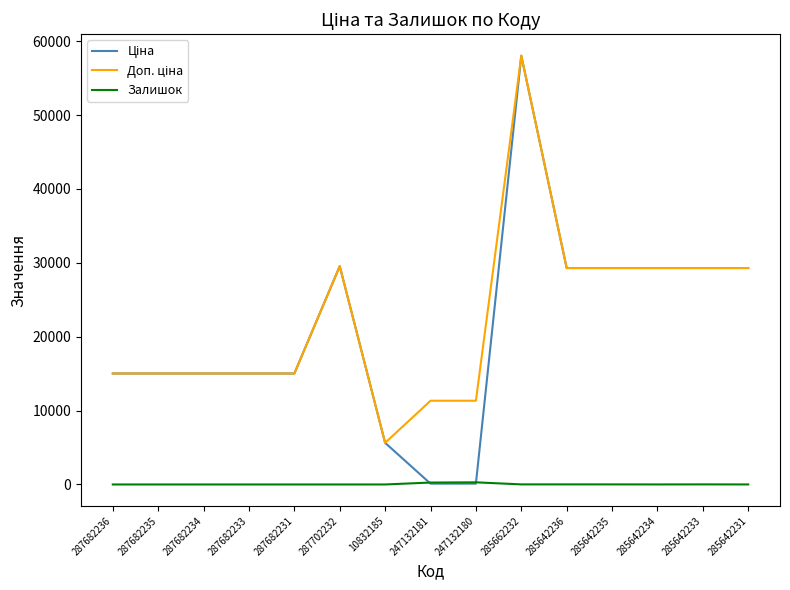

What is the total value across all series at 287702232?

59097.9